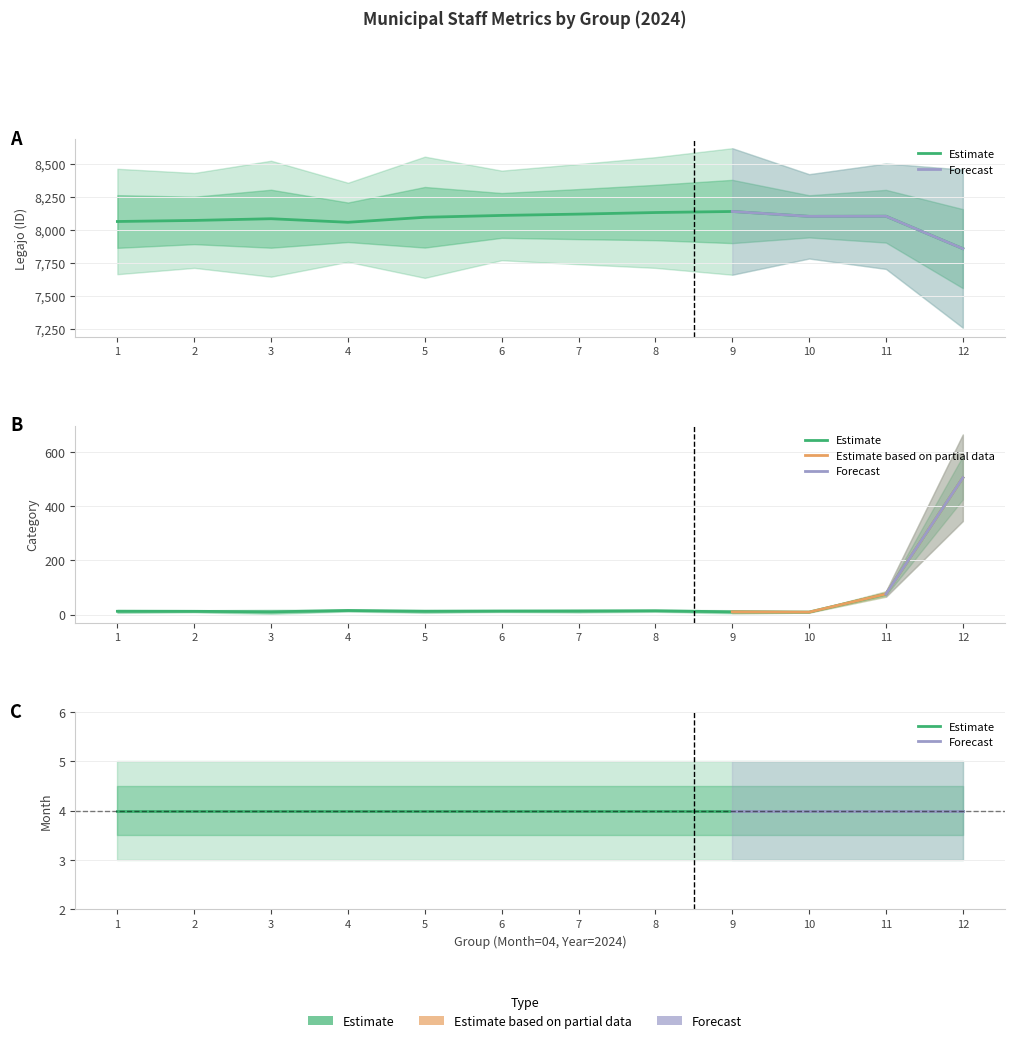

What is the difference between the second highest and minimum values in the Avg Categ series?

67